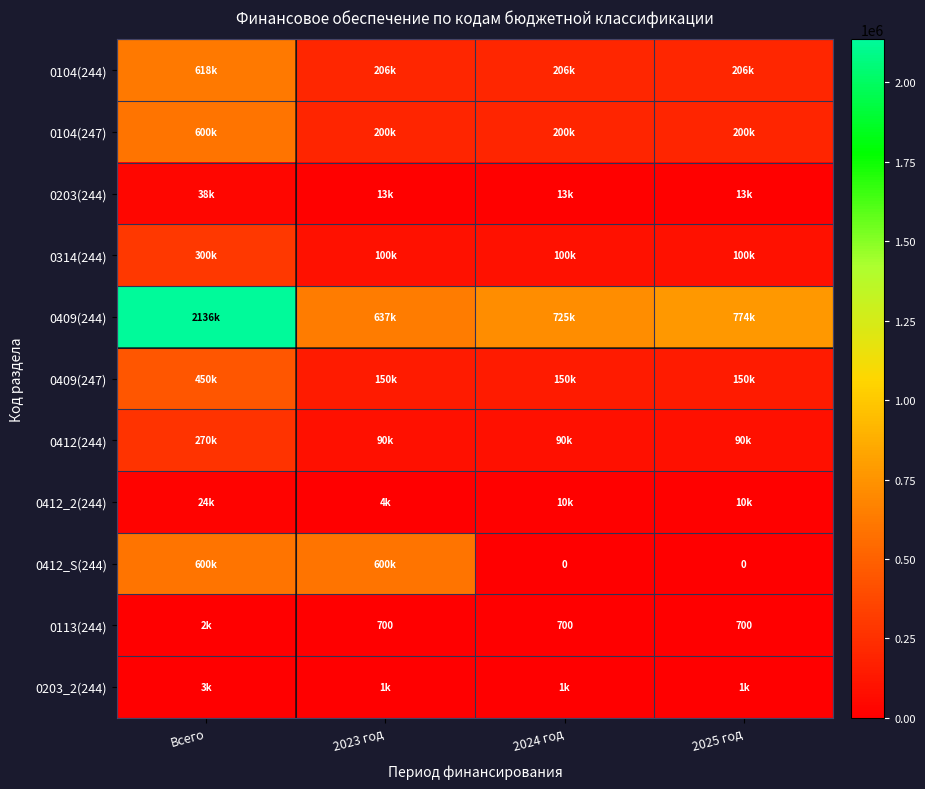

At which category is the sum across all series the highest?

Всего